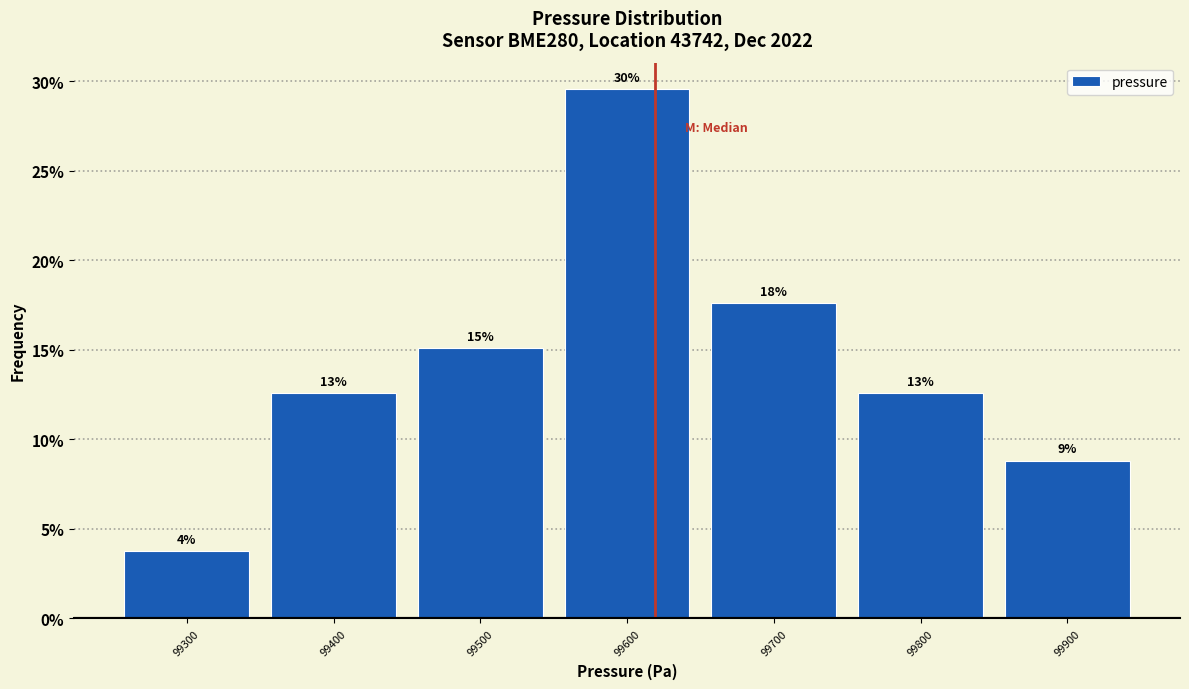

How many bars are there in total?

7